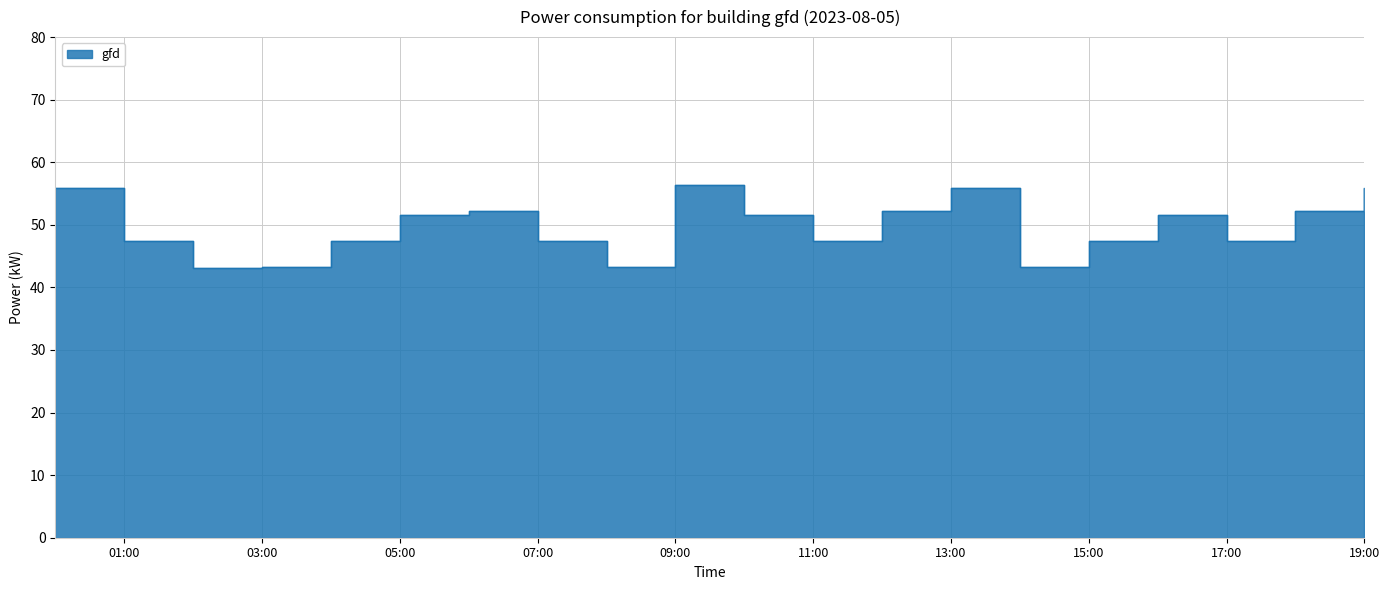

What is the difference between the second highest and minimum values?

12.6